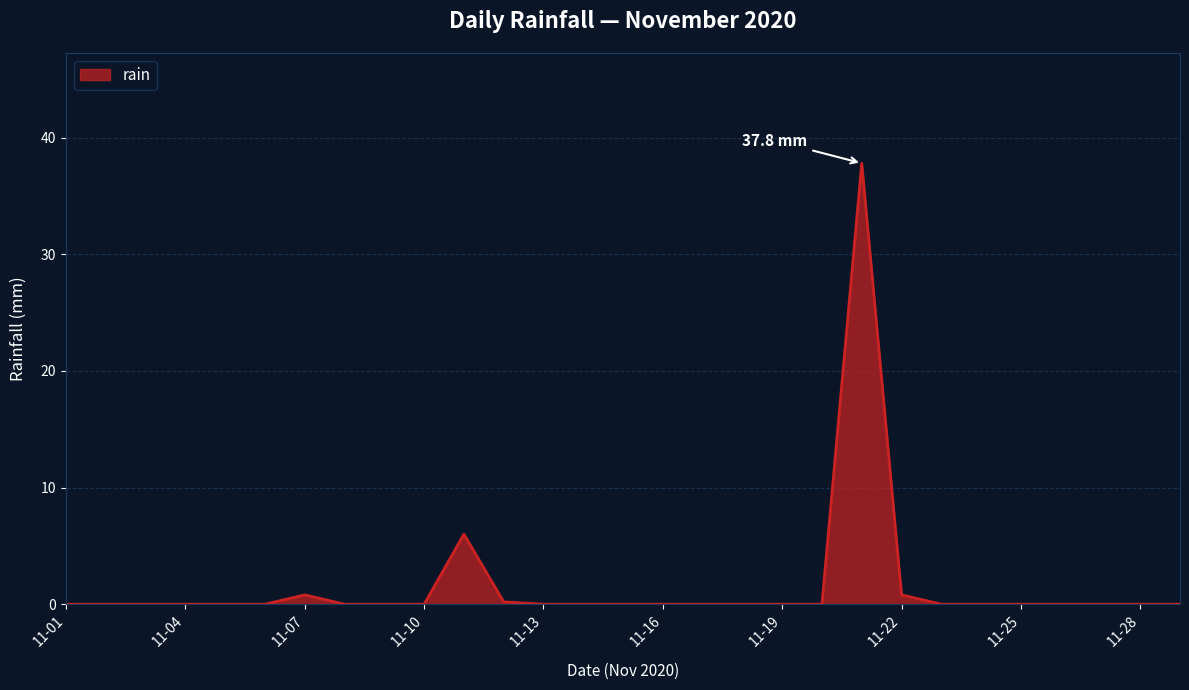

What is the greatest value displayed?

37.8